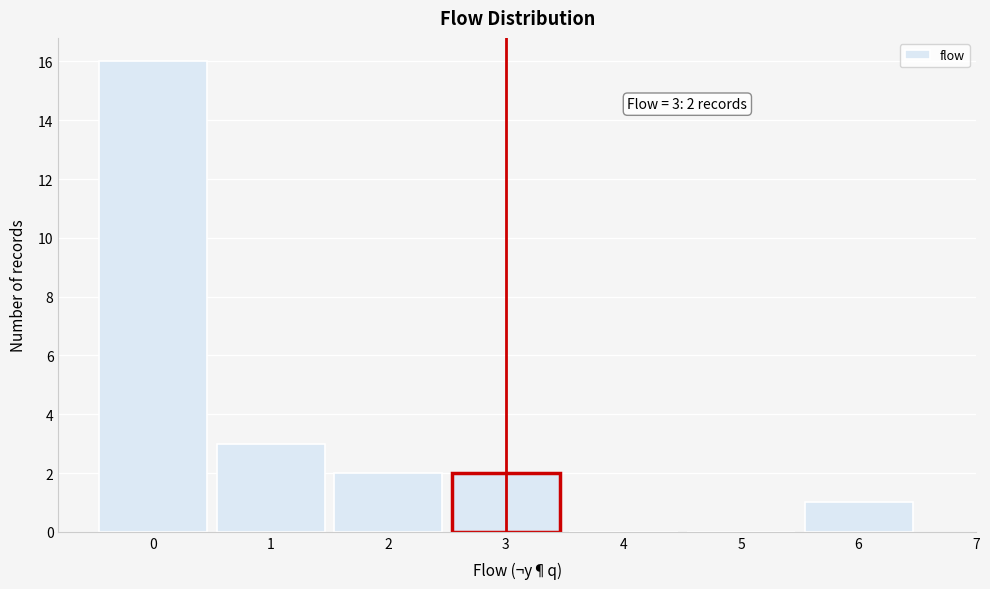

Which range on the x-axis has the tallest bar?

-0.5 to 0.5